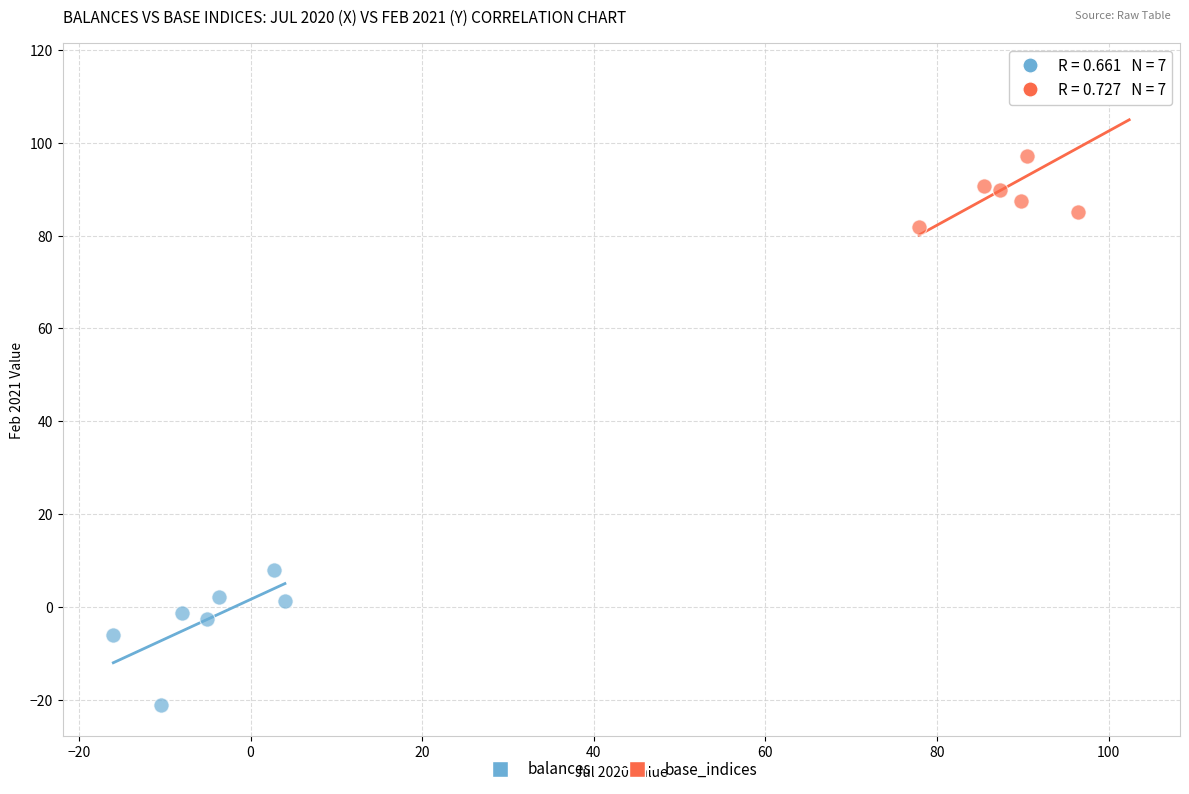

Which series reaches the minimum Y coordinate?

balances